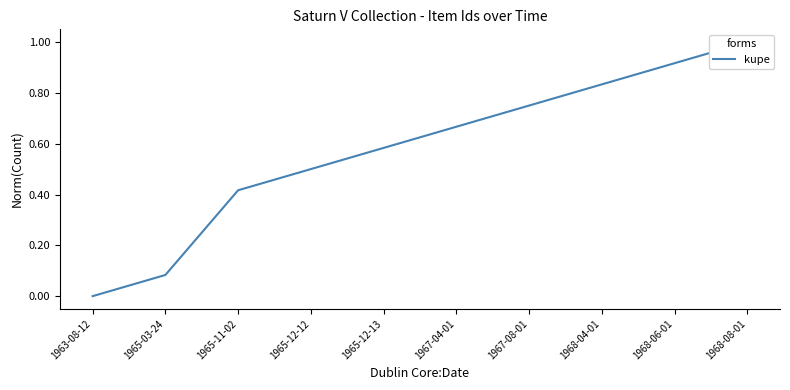

What is the change in value from 1965-12-13 to 1967-08-01?

+0.2